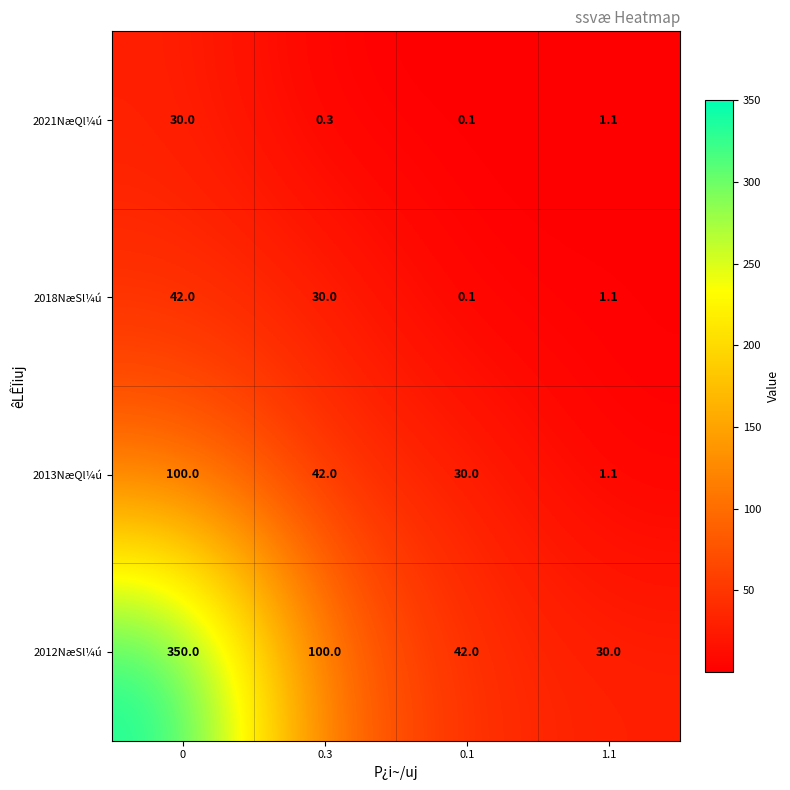

Reading left to right, what are all the values shown in this chart?

2021NæQl¼ú: 0=30.0	0.3=0.3	0.1=0.1	1.1=1.1
2018NæSl¼ú: 0=42.0	0.3=30.0	0.1=0.1	1.1=1.1
2013NæQl¼ú: 0=100.0	0.3=42.0	0.1=30.0	1.1=1.1
2012NæSl¼ú: 0=350.0	0.3=100.0	0.1=42.0	1.1=30.0